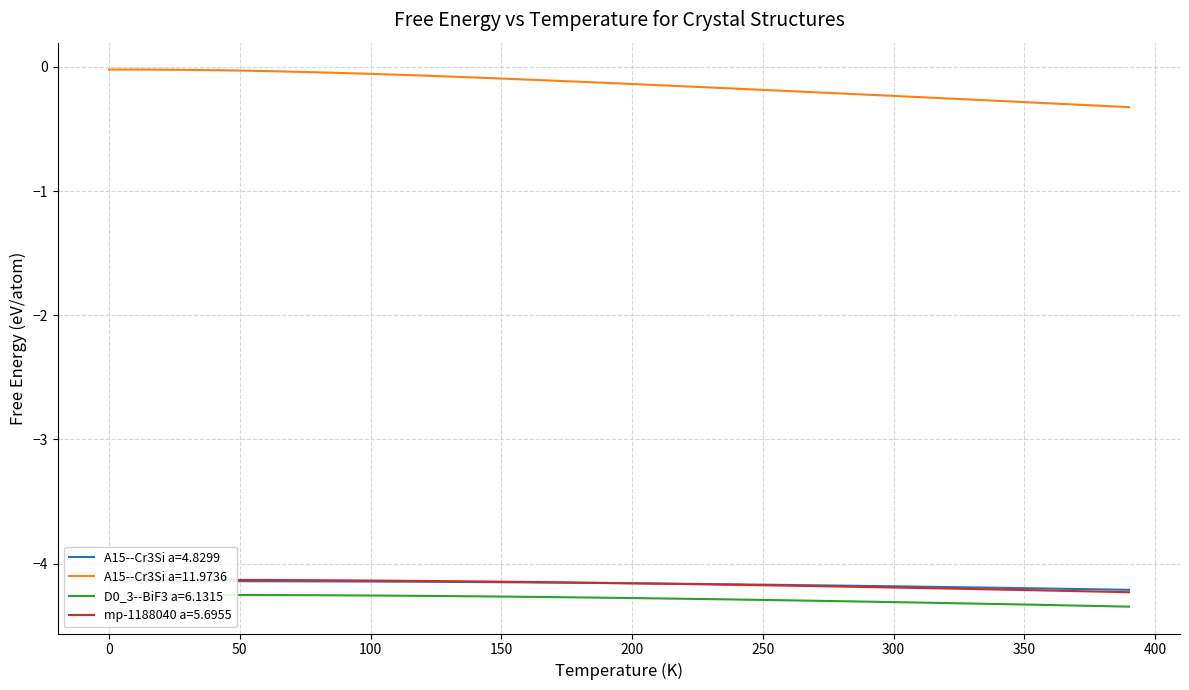

How many categories are shown in the chart?

40